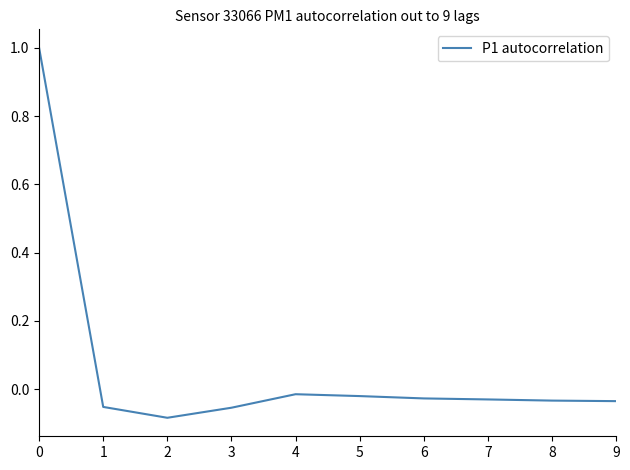

What is the greatest value displayed?

1.0